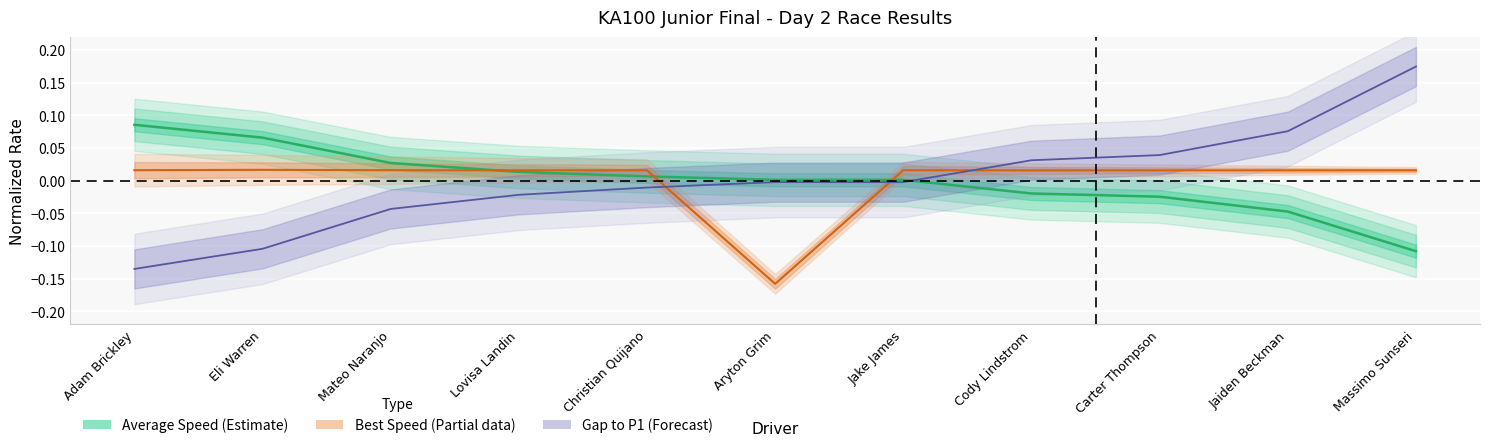

Which series ends up on top after the final intersection of Best Speed (Partial) and Average Speed (Estimate)?

Best Speed (Partial)